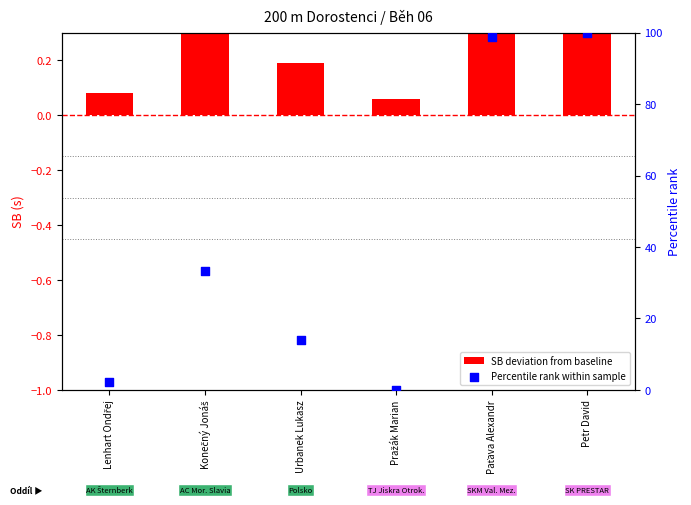

What are all the series names shown in the legend?

SB deviation from baseline, Percentile rank within sample